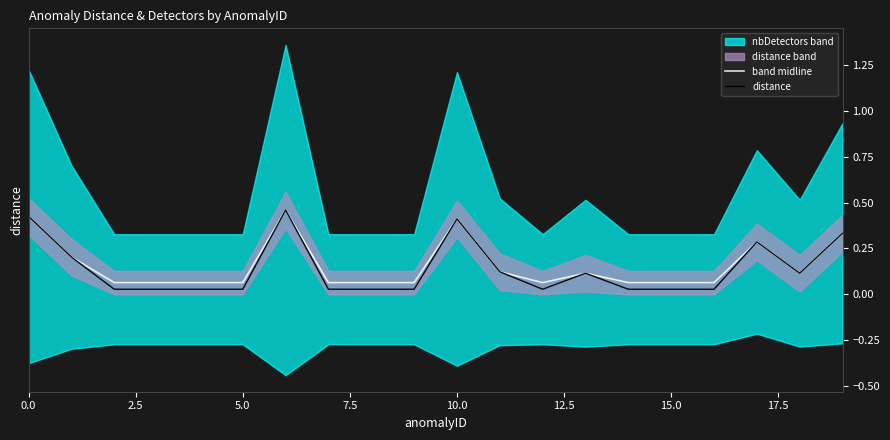

True or false: band midline and distance intersect in this chart.

False